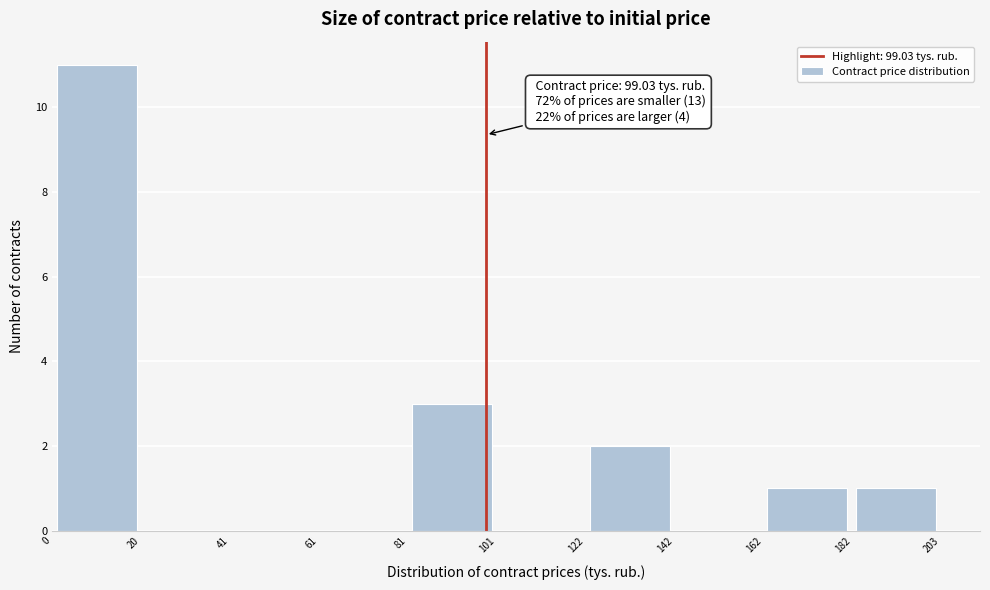

Over which range of the x-axis is the bar tallest?

0 to 20